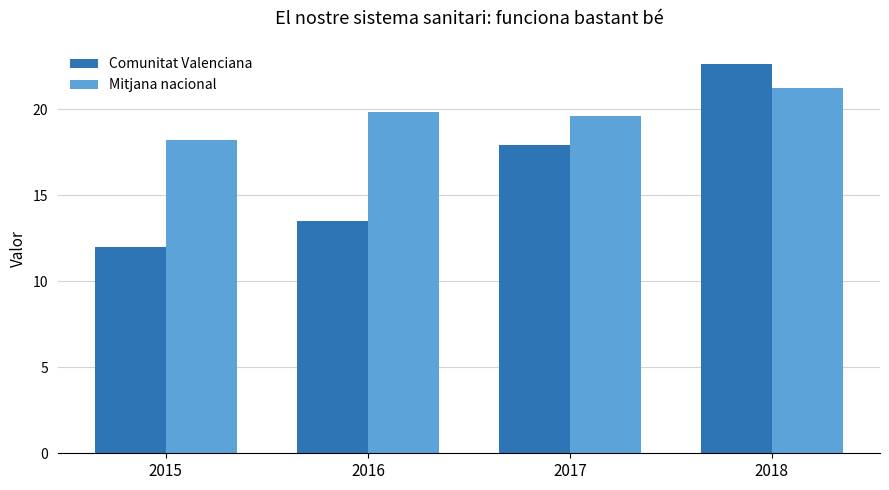

Are the bars horizontal?

No